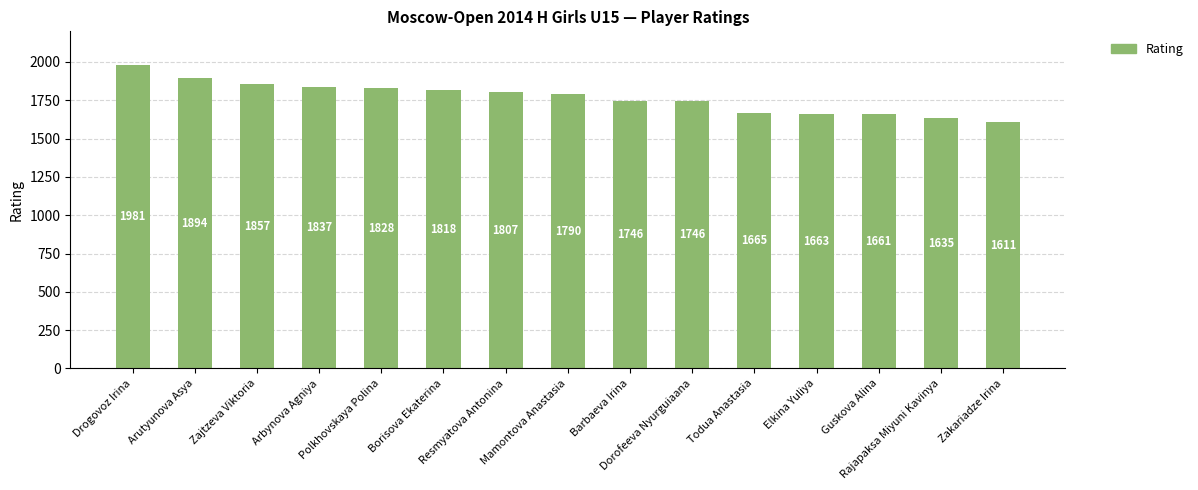

Reading left to right, what are all the values shown in this chart?

1981	1894	1857	1837	1828	1818	1807	1790	1746	1746	1665	1663	1661	1635	1611